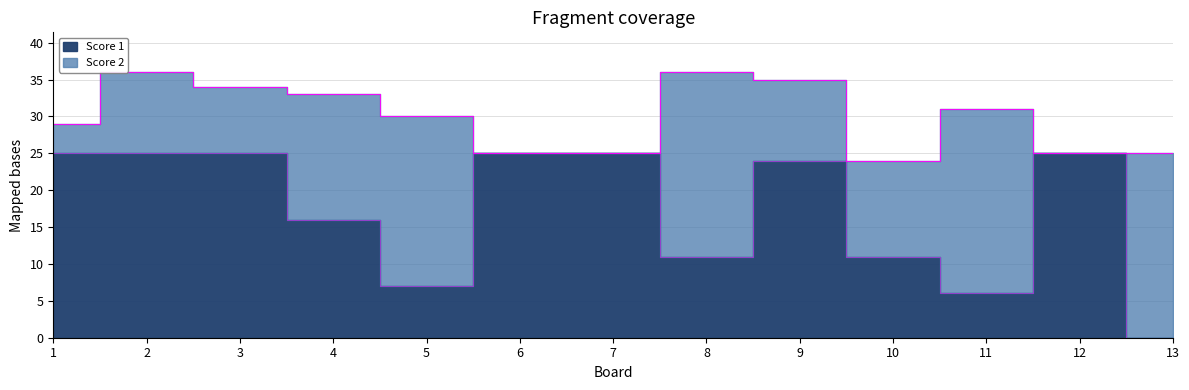

How many positive values are there?

12